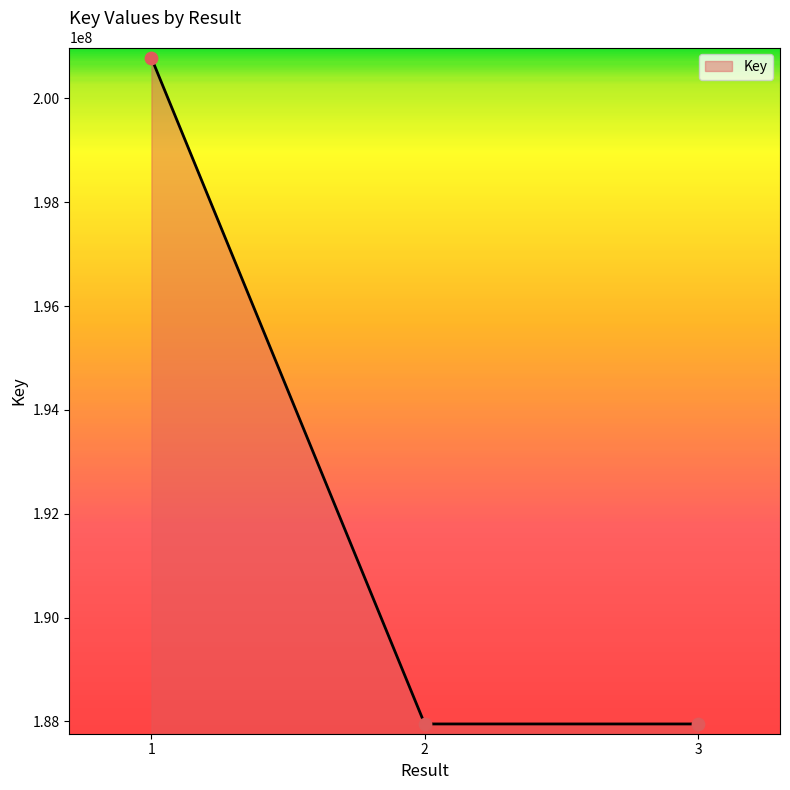

What is the ratio of the value at 2 to the value at 1?

0.9